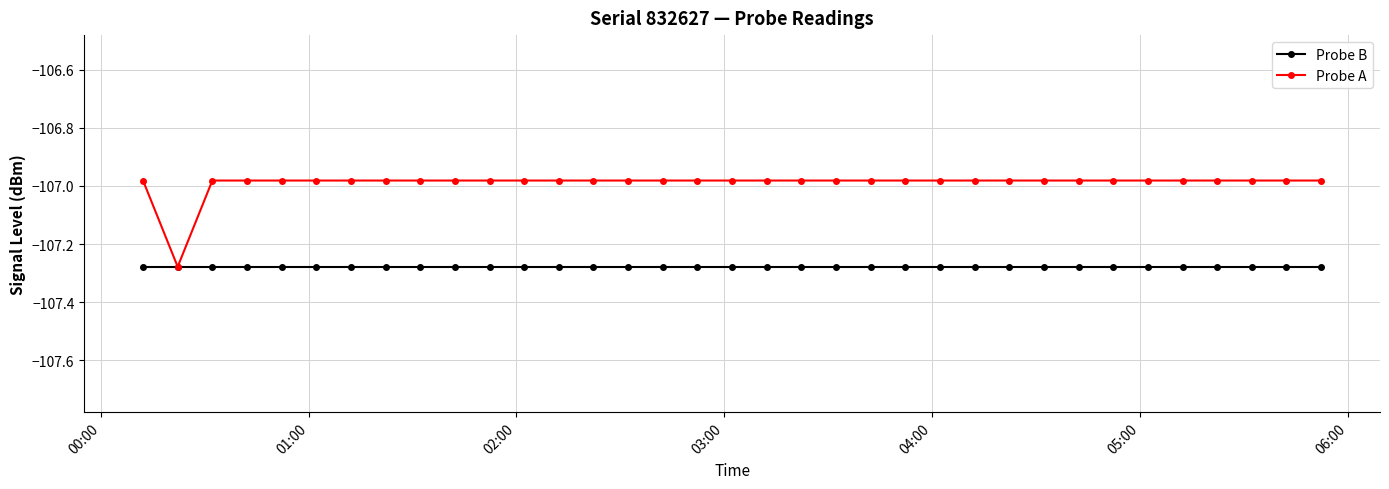

List the series in order of their overall mean, highest first.

Probe A, Probe B